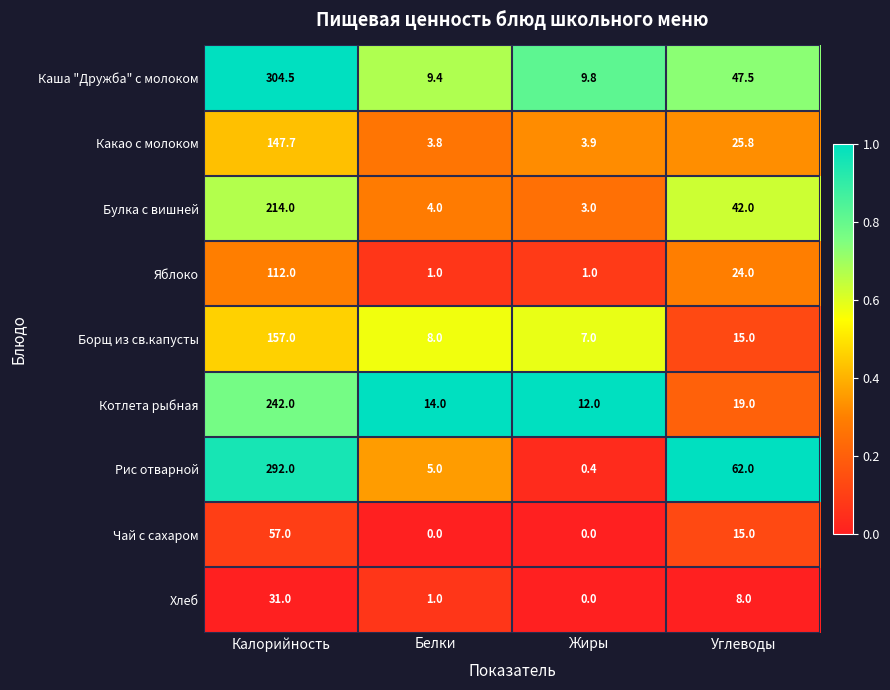

Which series has the widest spread of values?

Каша "Дружба" с молоком